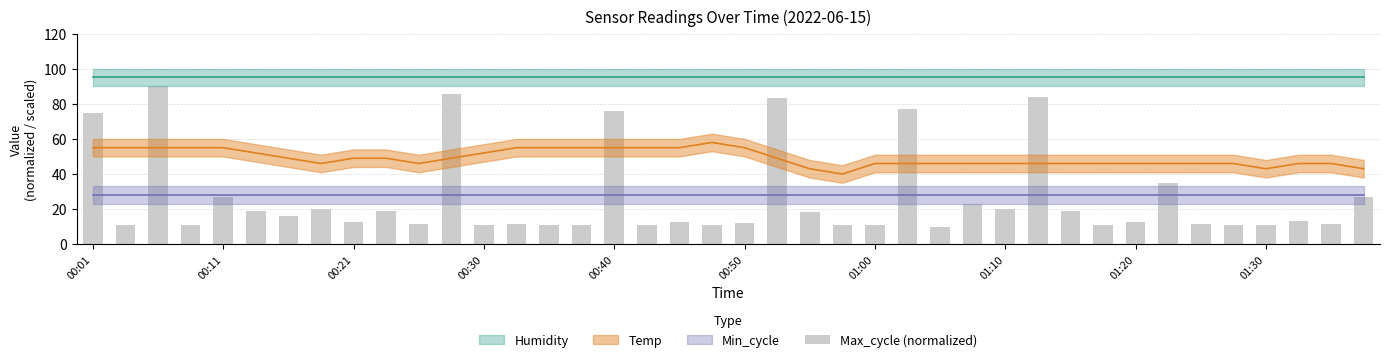

What is the minimum value shown in the chart?

10.0